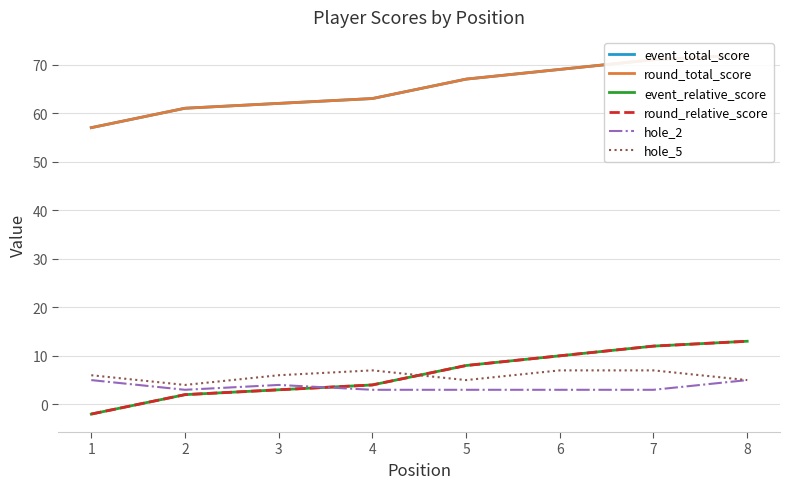

What is the difference between the highest and lowest values at 2?

59